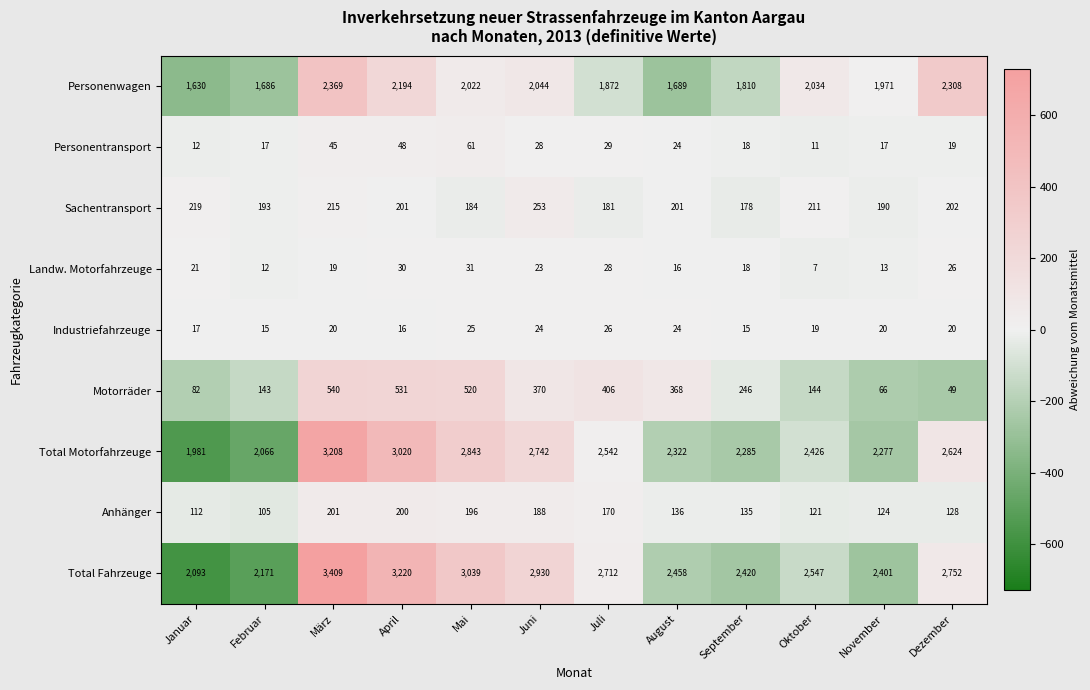

What is the average value of the Sachentransport series?

202